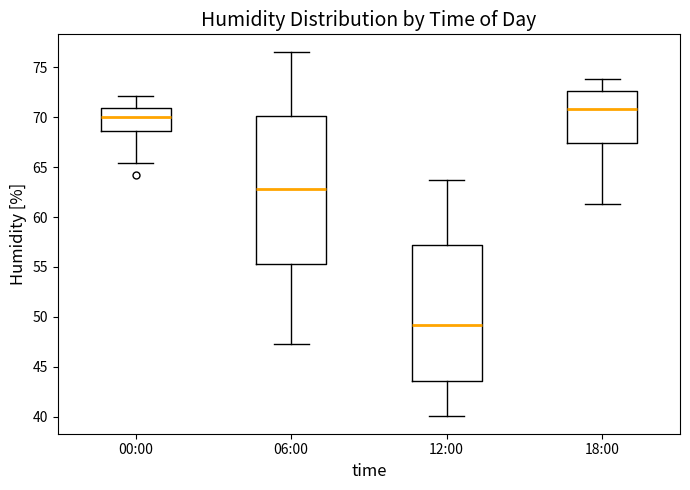

Reading left to right, read every box against the y-axis: the position of its median line, the range the box covers, and the ends of its whiskers. The values are not printed on the chart, so give them approximately, as read against the axis.

00:00: median 70.0, box 68.5 to 71.0, whiskers 65.5 to 72.0
06:00: median 63.0, box 55.5 to 70.0, whiskers 47.5 to 76.5
12:00: median 49.0, box 43.5 to 57.5, whiskers 40.0 to 63.5
18:00: median 71.0, box 67.5 to 72.5, whiskers 61.5 to 74.0